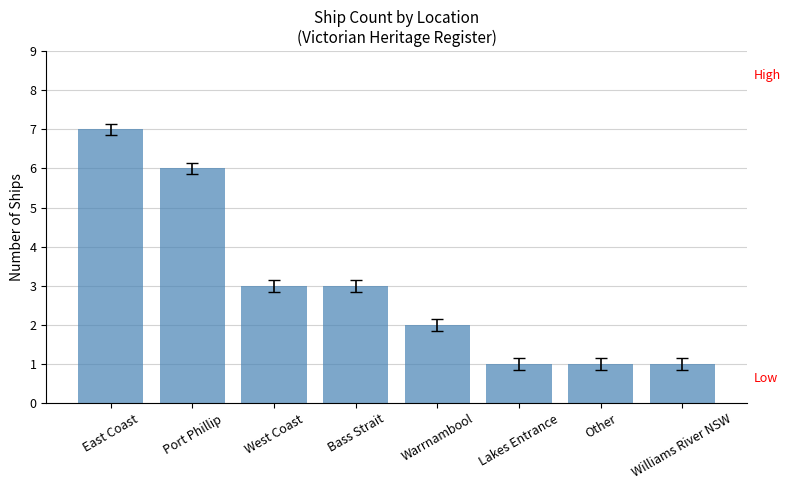

How many bars are there in total?

8